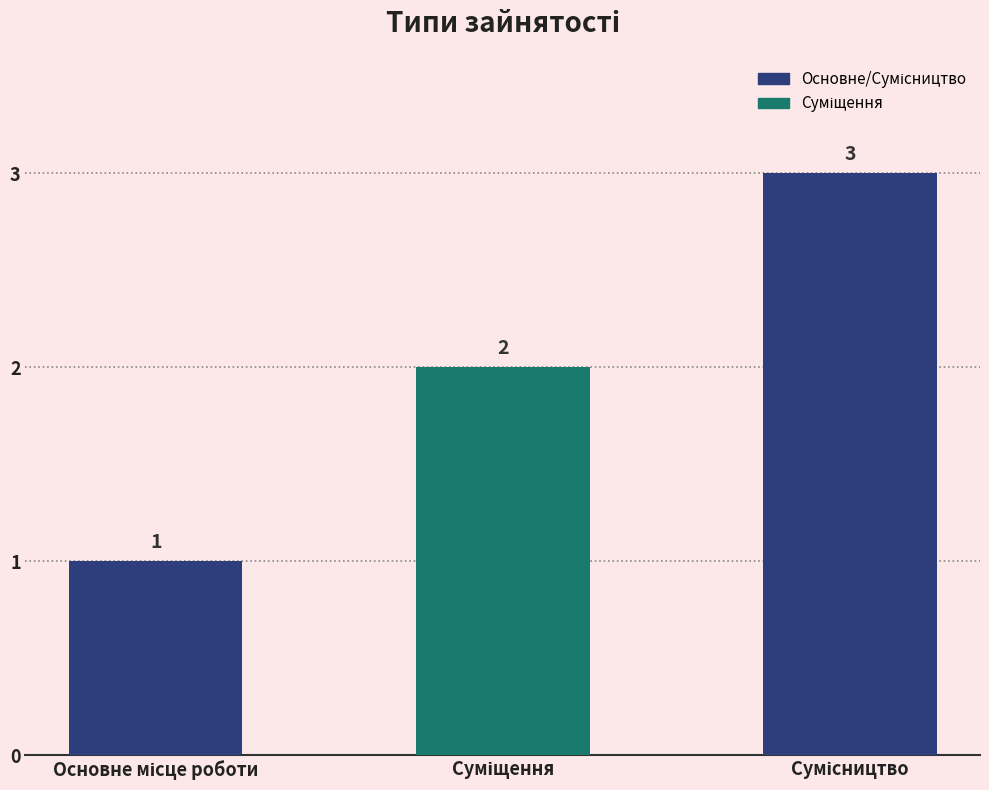

What is the maximum value shown in the chart?

3